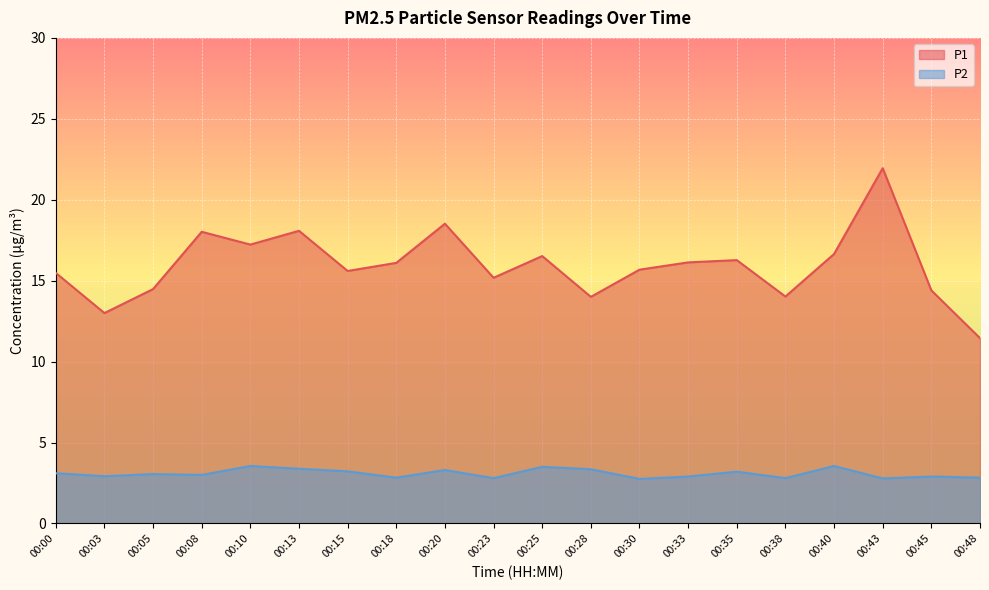

At which category is the sum across all series the highest?

00:43